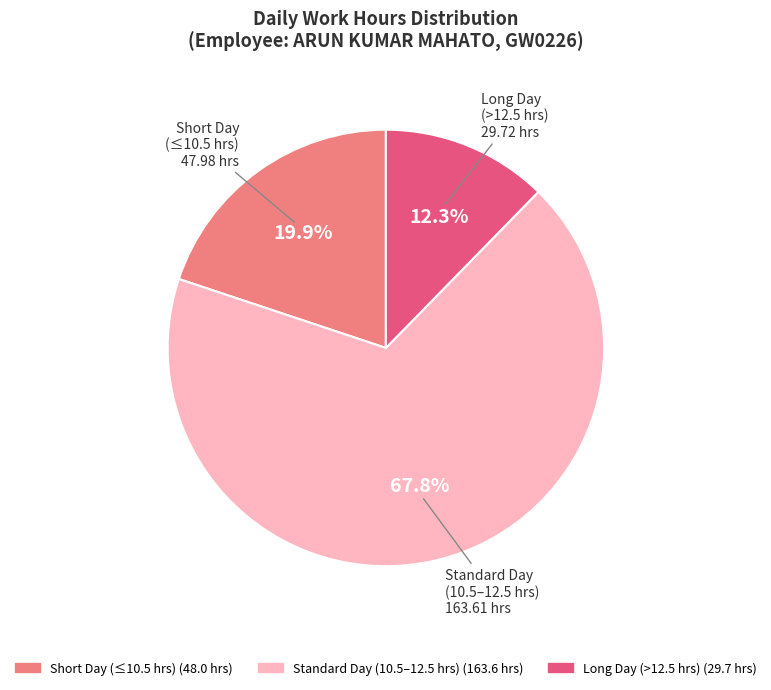

Does any single category account for the majority?

Yes